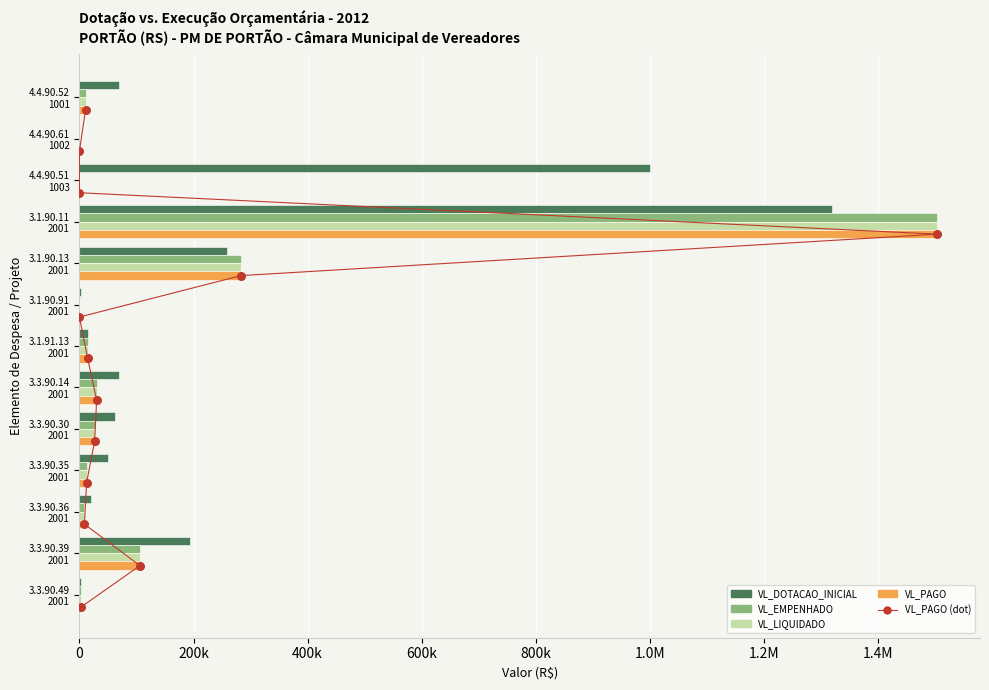

At how many categories does at least one series exceed 7456?

10